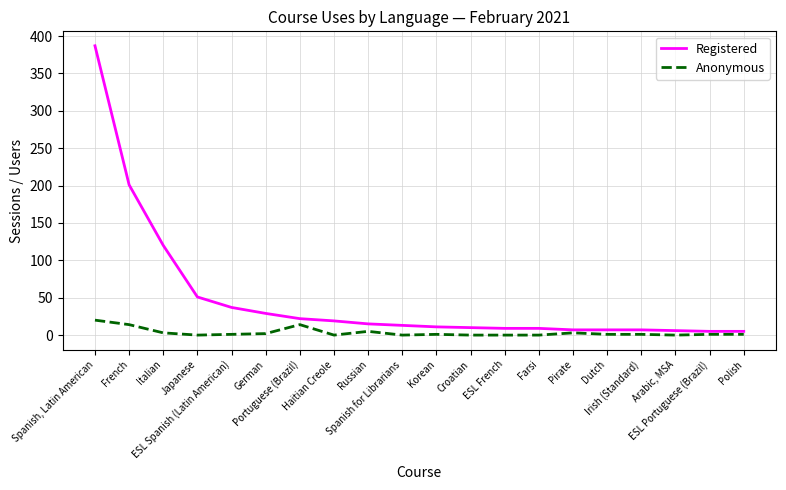

What is the approximate value of Registered at Dutch?

7